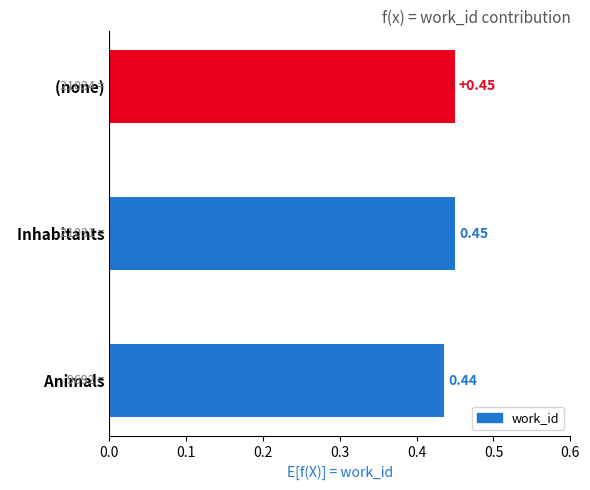

Between   (none) and   Animals, which is larger?

  (none)